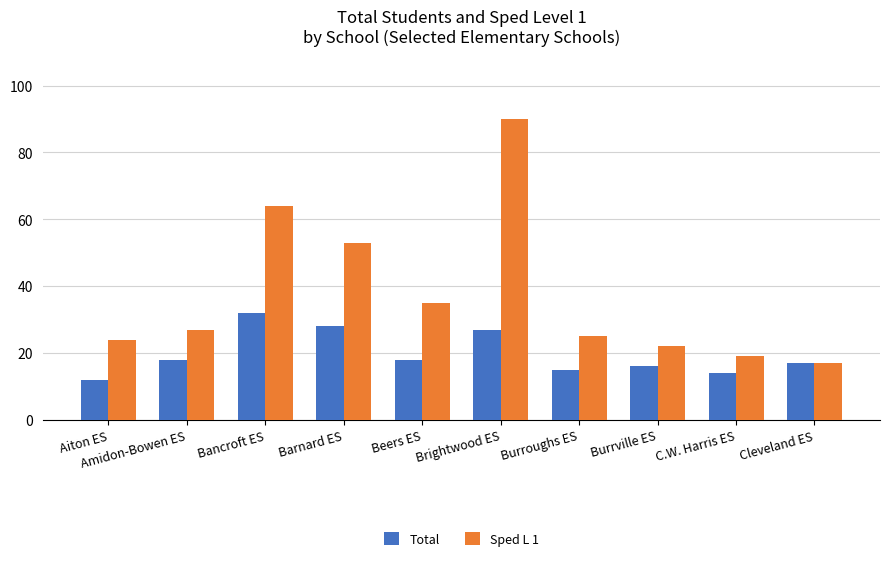

Rank the categories by Sped L 1 value from highest to lowest.

Brightwood ES, Bancroft ES, Barnard ES, Beers ES, Amidon-Bowen ES, Burroughs ES, Aiton ES, Burrville ES, C.W. Harris ES, Cleveland ES